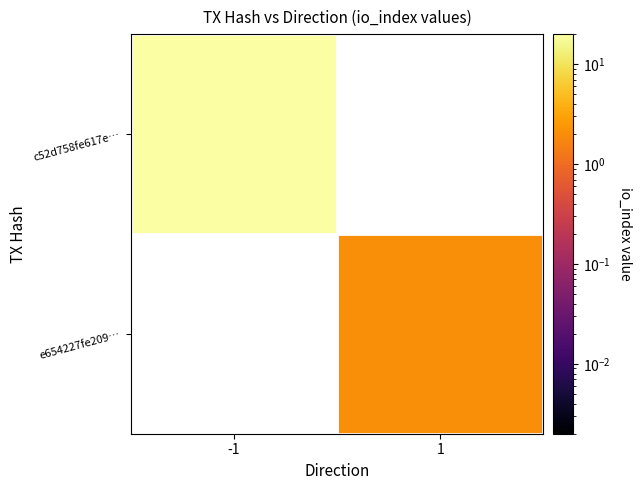

At -1, list the series in order from largest to smallest.

c52d758fe617e…, e654227fe209…